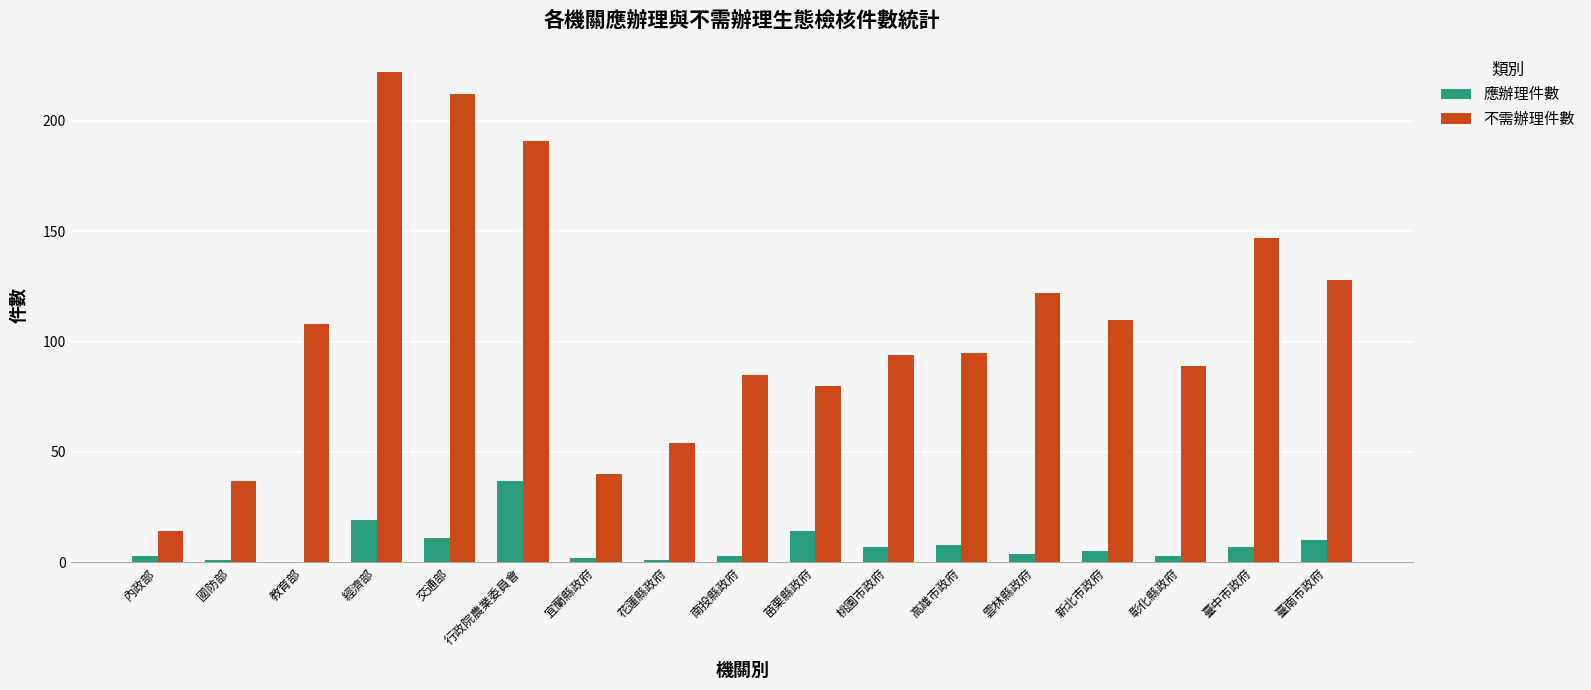

The value of 應辦理件數 at 交通部 is 11. True or false?

True